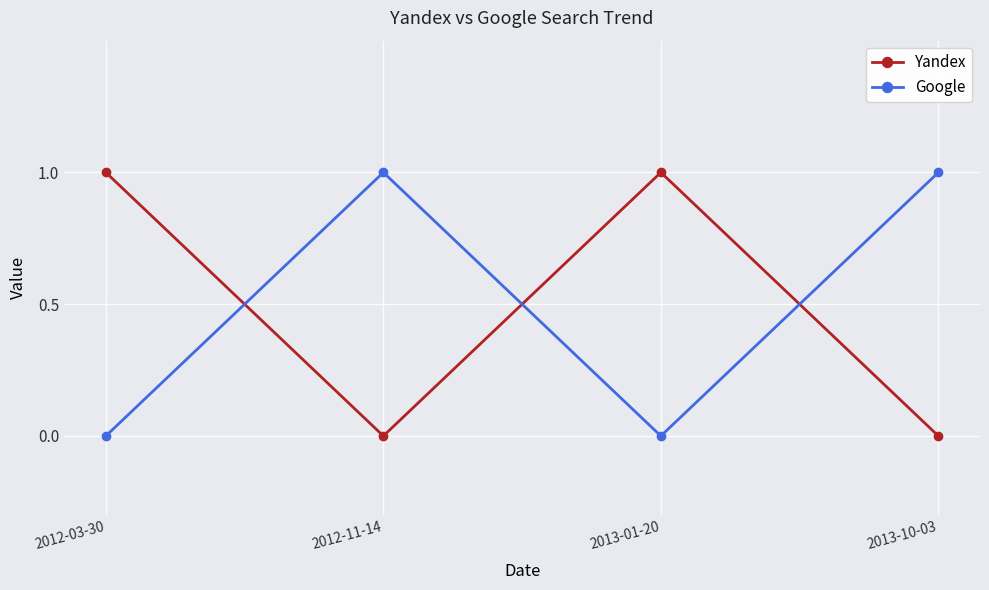

Reading left to right, transcribe all the data shown in this chart.

Yandex: 1	0	1	0
Google: 0	1	0	1